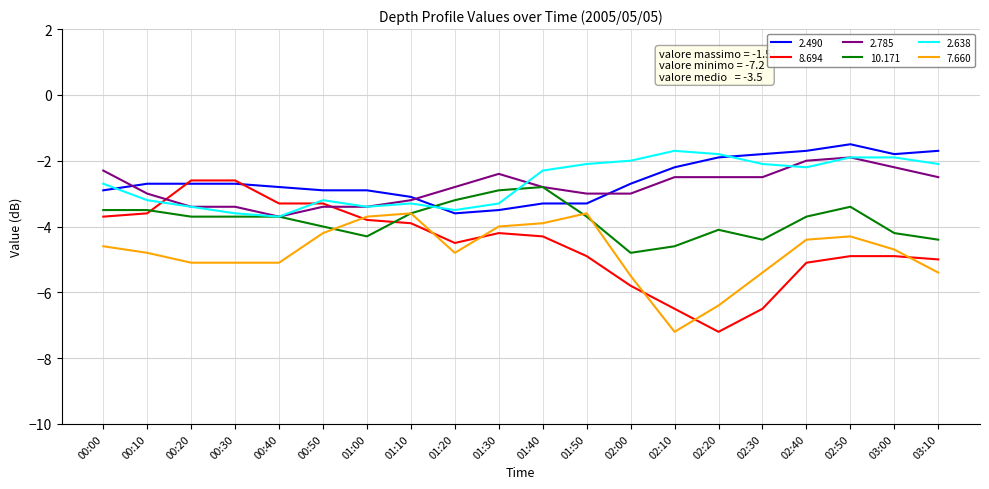

What is the sum of all 8.694 values?

-90.6